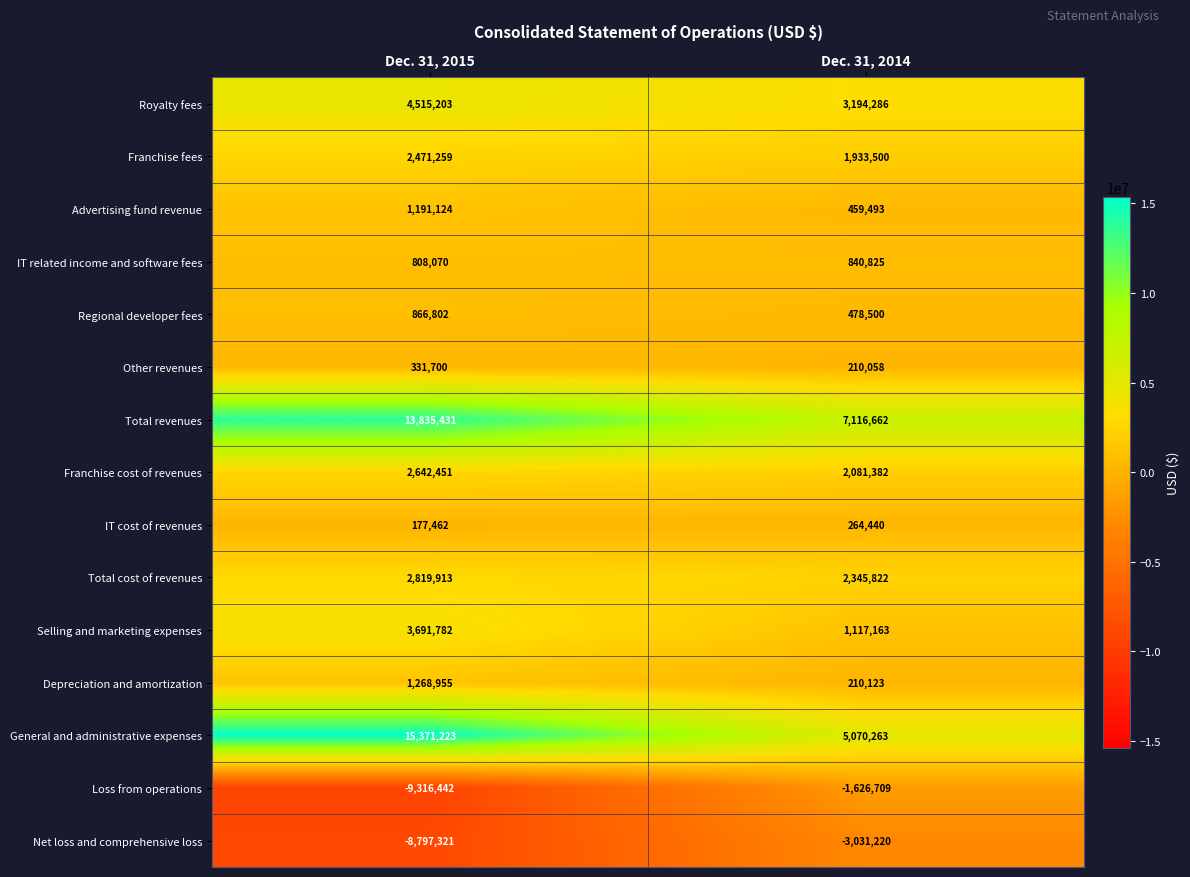

What is the total value across all series at Dec. 31, 2015?

31877612